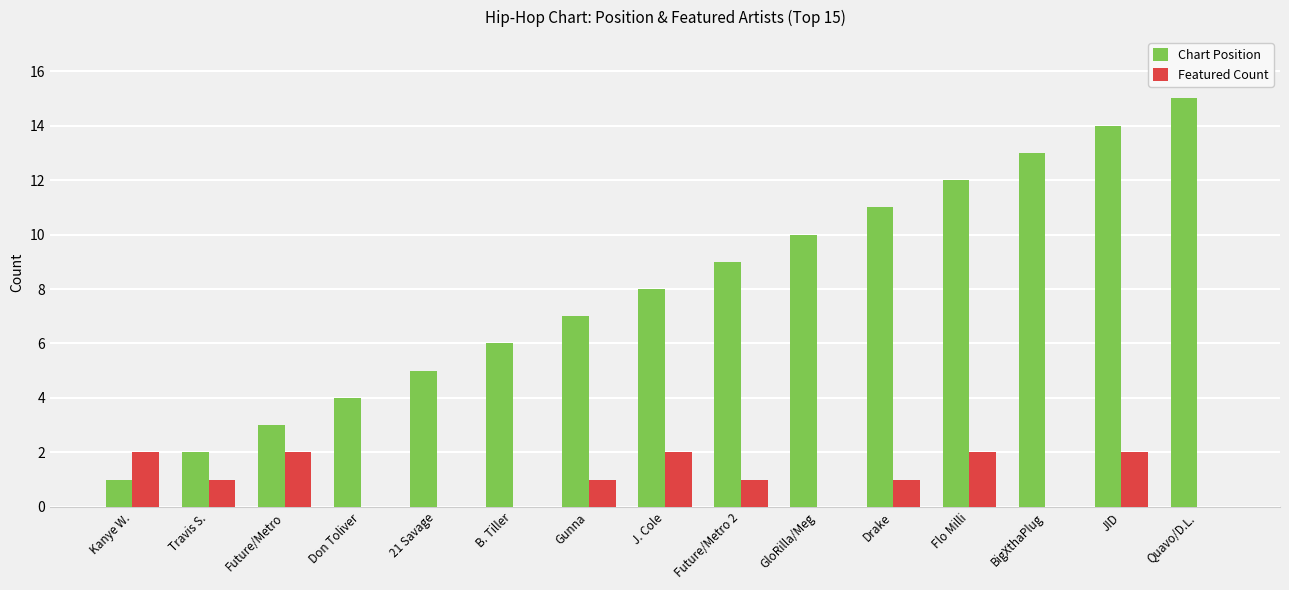

How many series are shown in this chart?

2